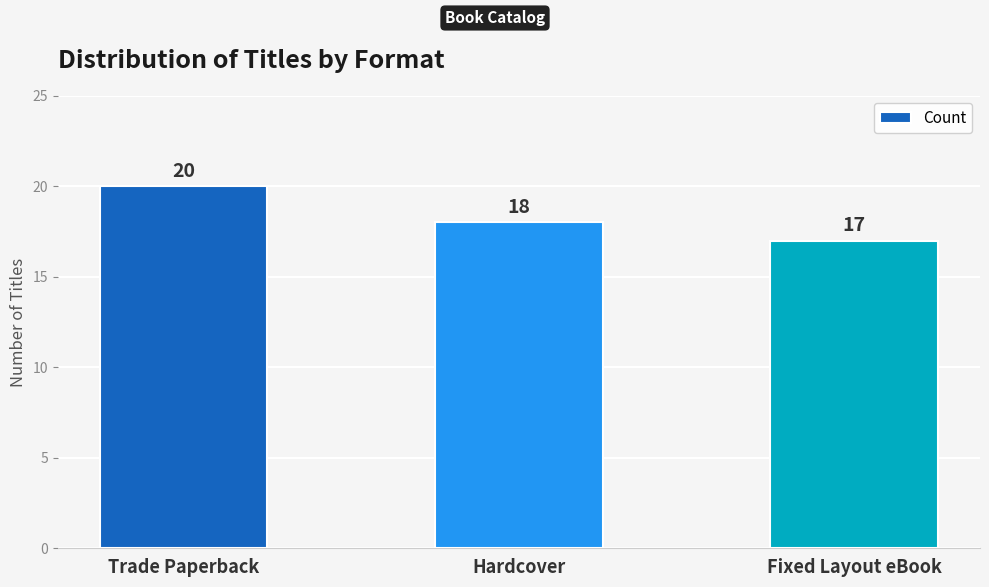

Is it true that the value at Fixed Layout eBook is 17?

True